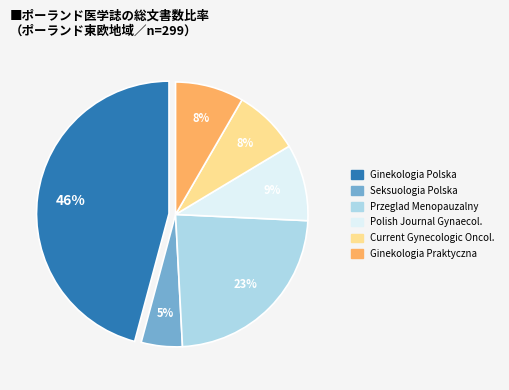

To the nearest percent, what is the difference between the largest and smallest slice percentages?

41%